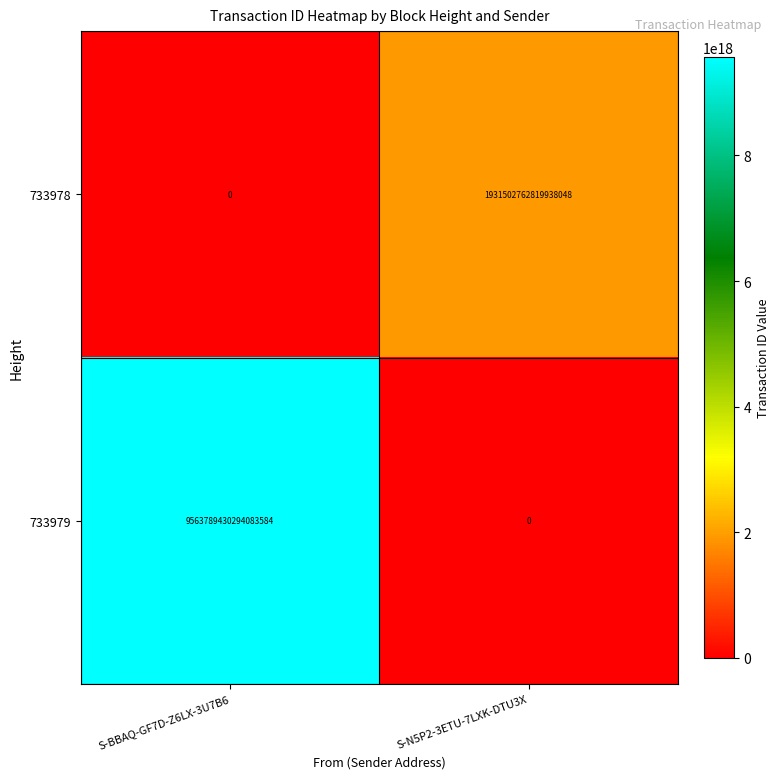

Is it true that 733978 equals 944157227491542784 at S-N5P2-3ETU-7LXK-DTU3X?

False